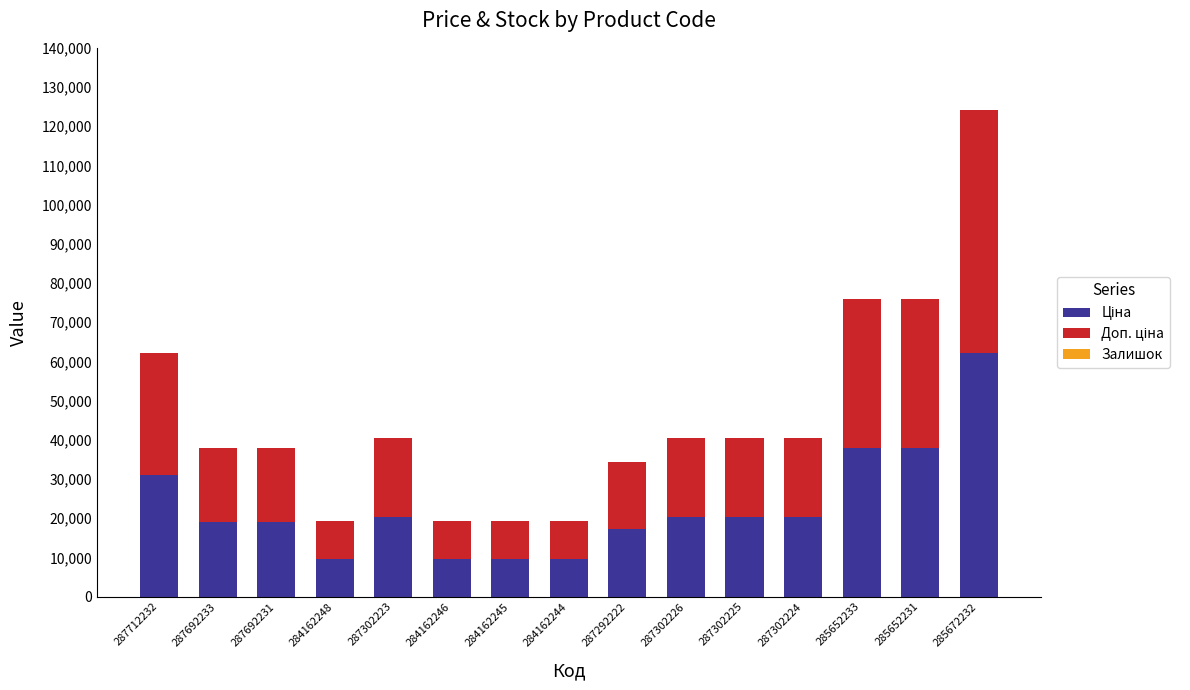

What is the total value across all series at 287712232?

62116.9